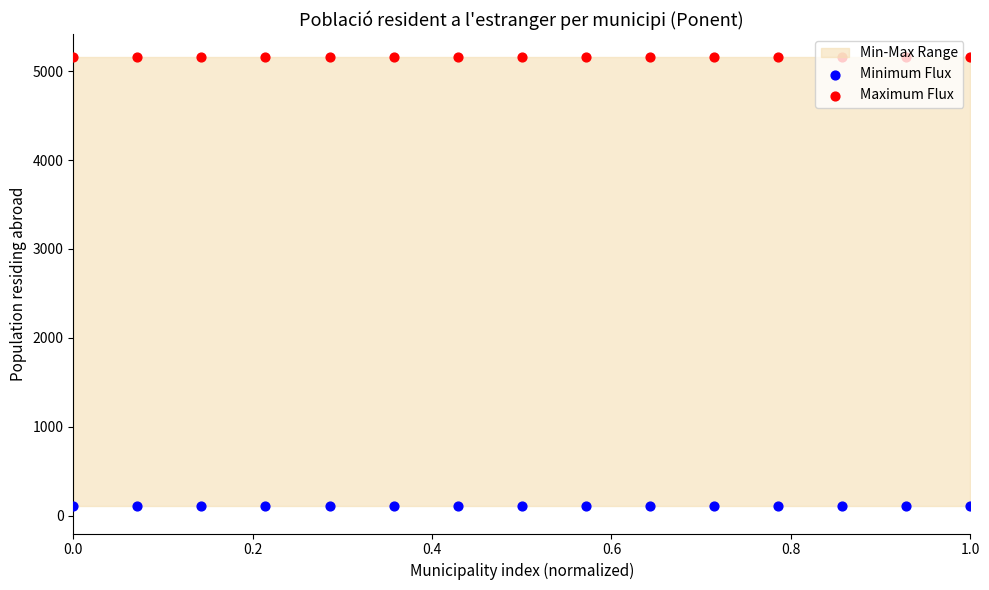

Which series contains the highest Y value?

Maximum Flux